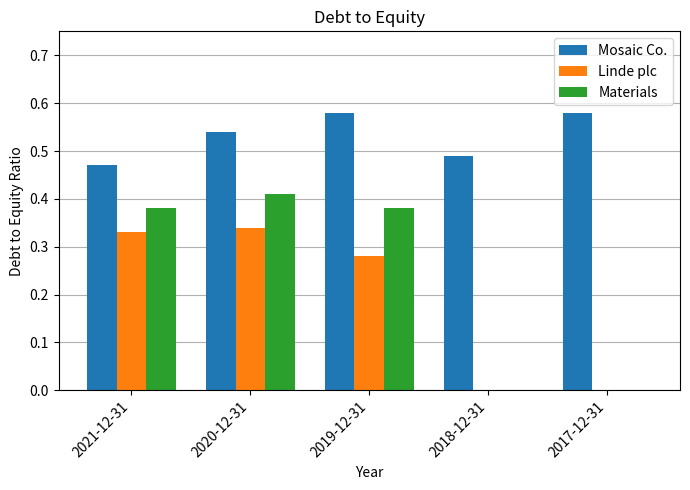

Between 2019-12-31 and 2018-12-31, which series saw the biggest shift?

Materials